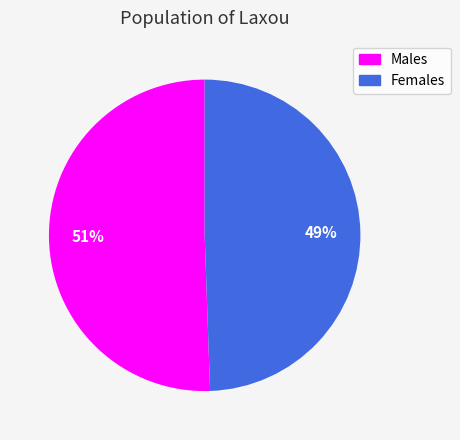

To the nearest percent, what percentage of the pie is Males?

51%